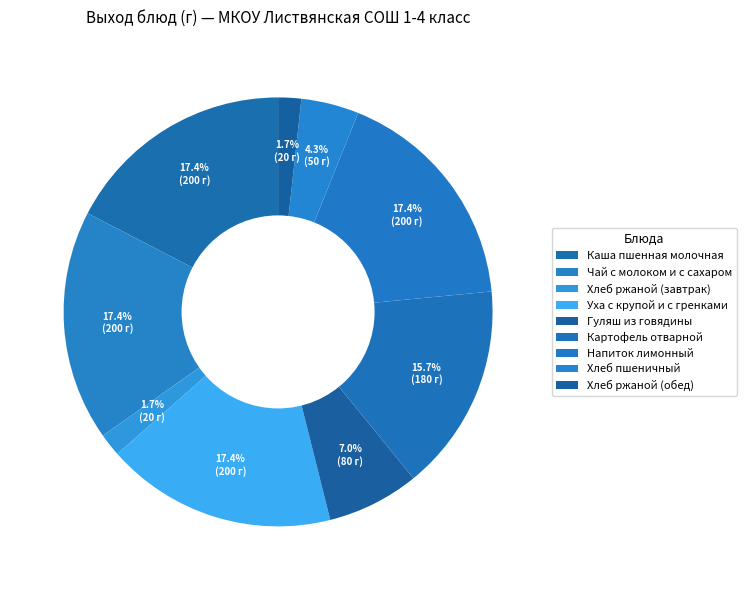

How many segments does this pie chart have?

9